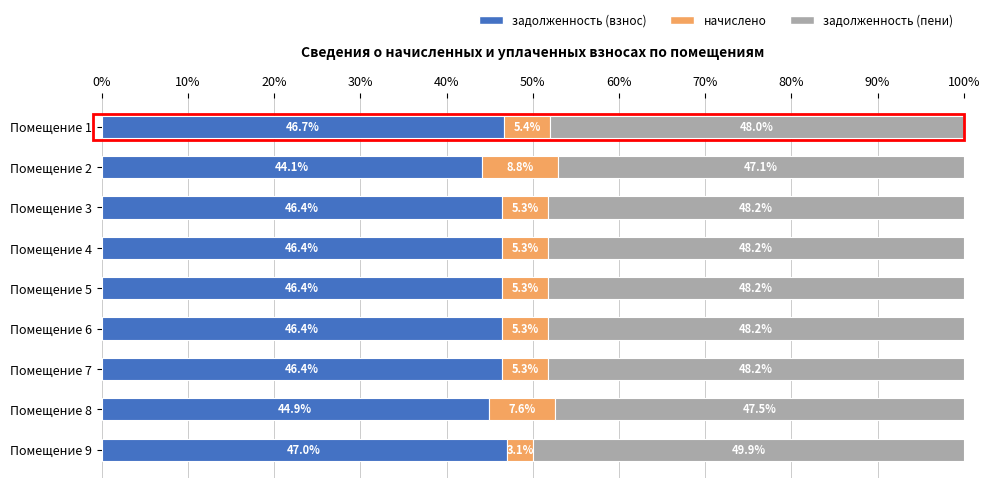

What is the minimum value for задолженность (взнос)?

44.1